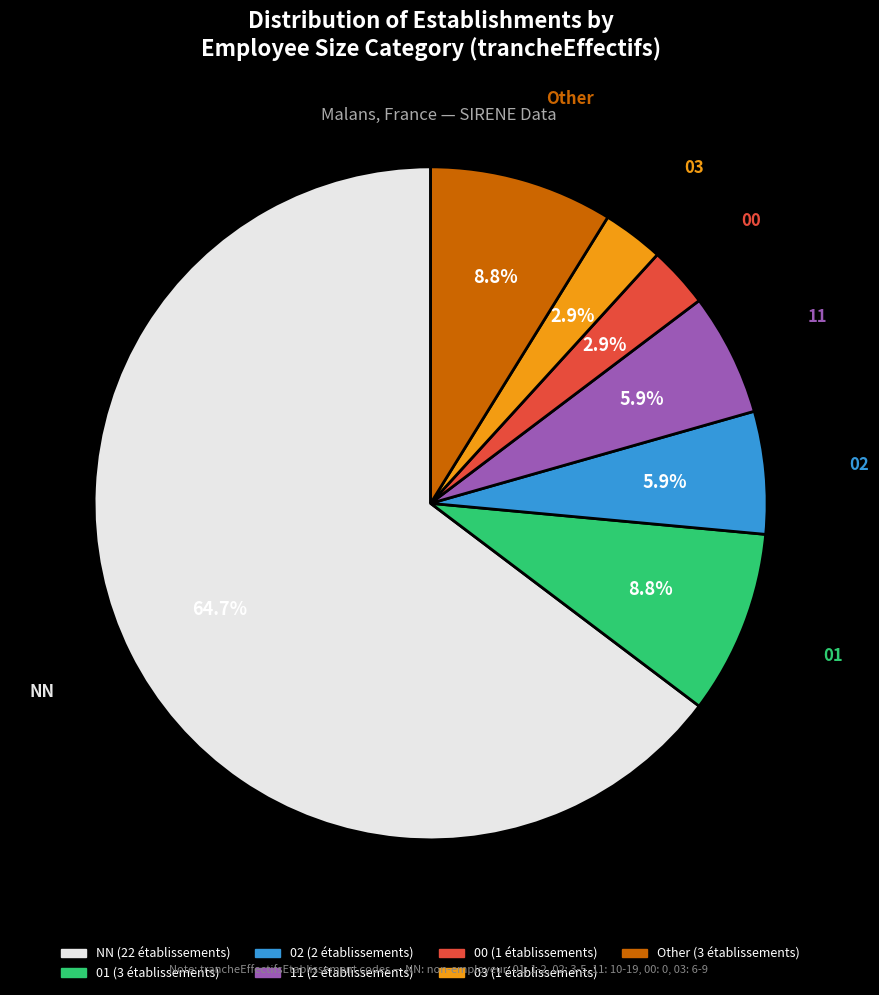

To the nearest percent, what is the combined percentage of 11 and NN?

71%